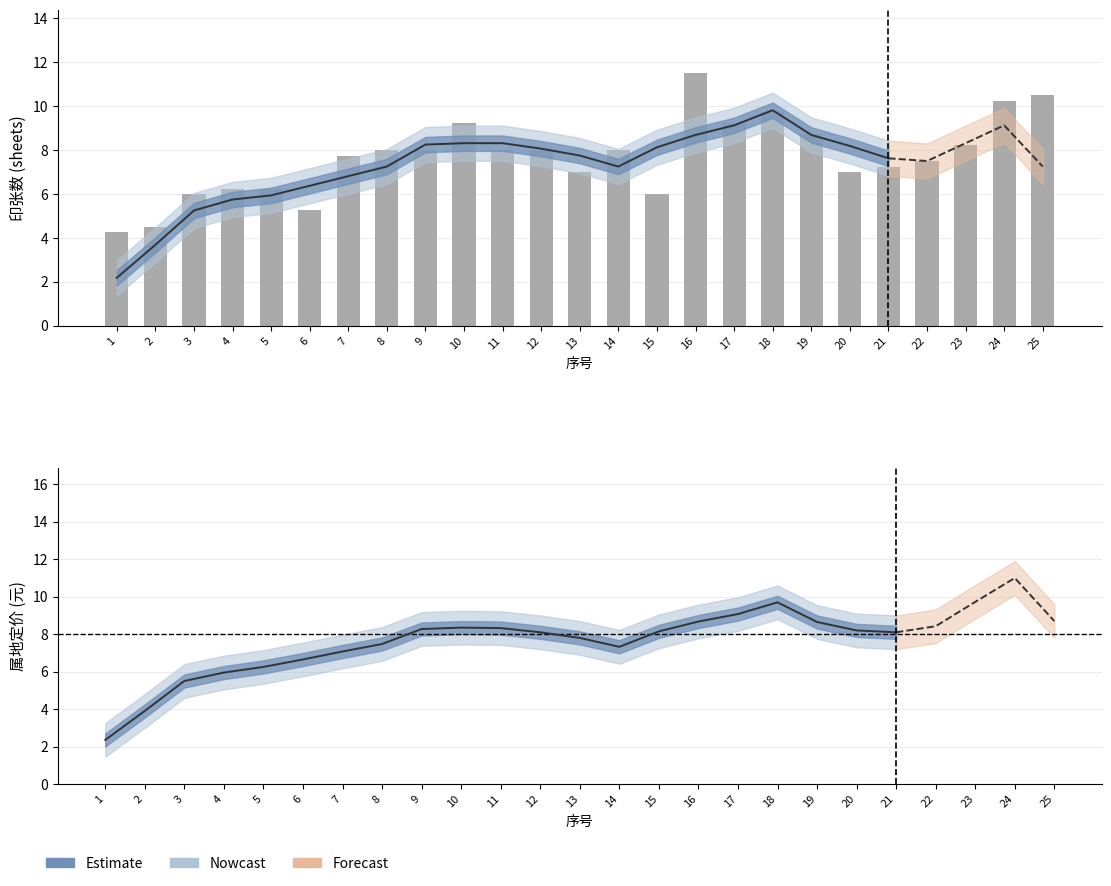

What is the average value?

7.7